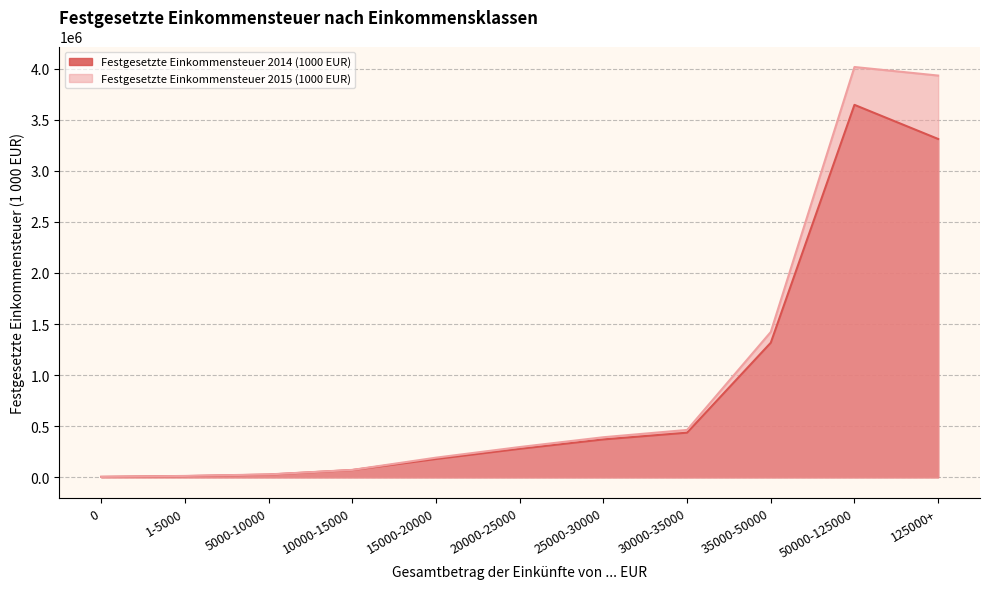

What are all the series names shown in the legend?

Festgesetzte Einkommensteuer 2014 (1000 EUR), Festgesetzte Einkommensteuer 2015 (1000 EUR)